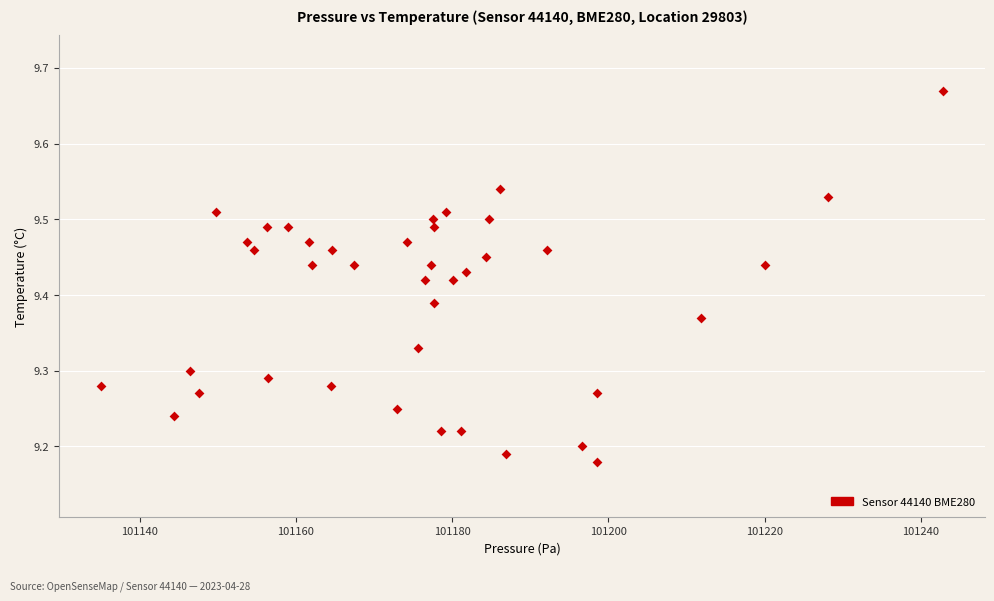

What is the range of X values (max minus min)?

107.7